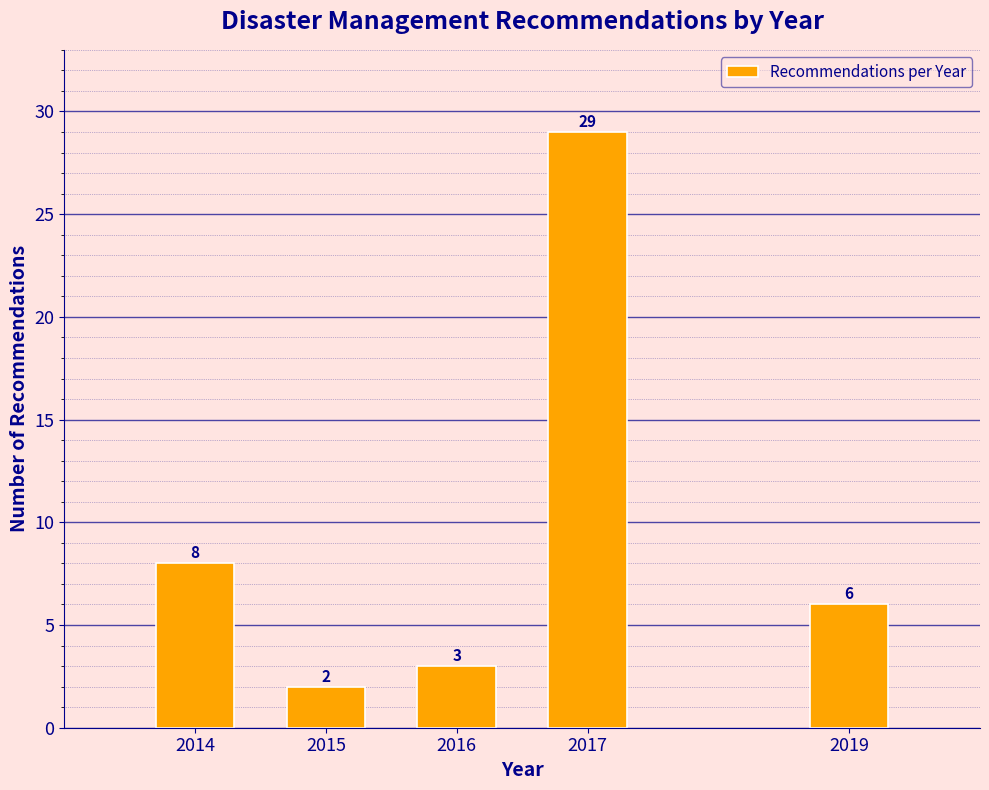

Reading left to right, extract all data points from this chart.

2014=8	2015=2	2016=3	2017=29	2019=6